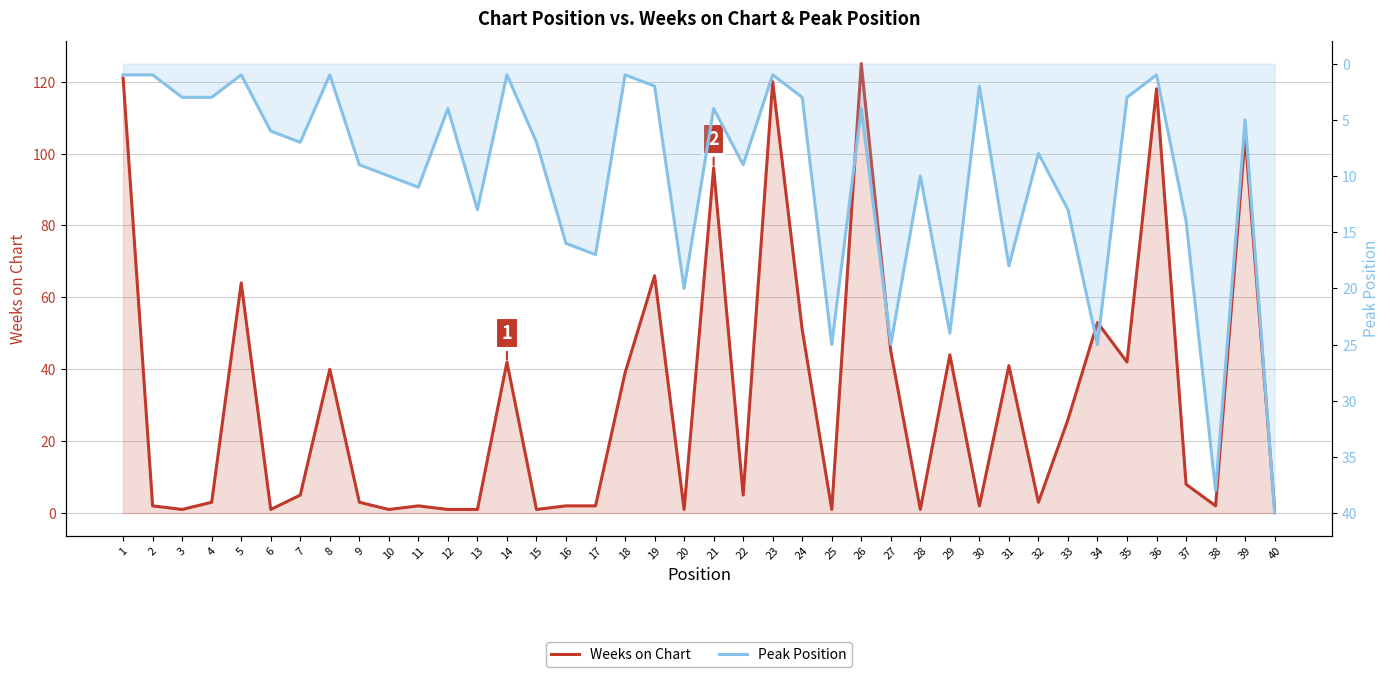

True or false: Weeks on Chart has a value of 44 at 29.

True